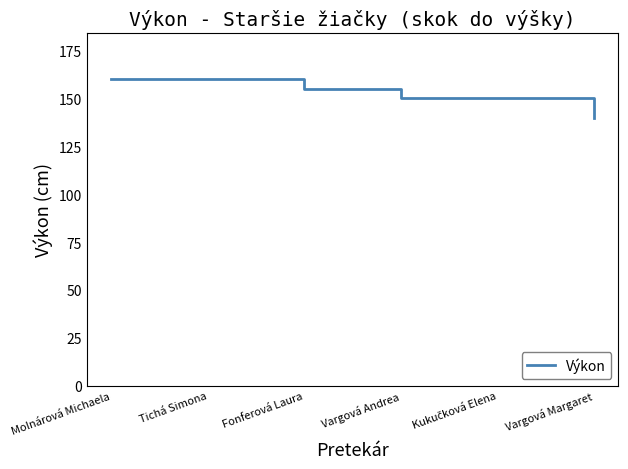

What is the sum of the values at Vargová Margaret and Molnárová Michaela?

300